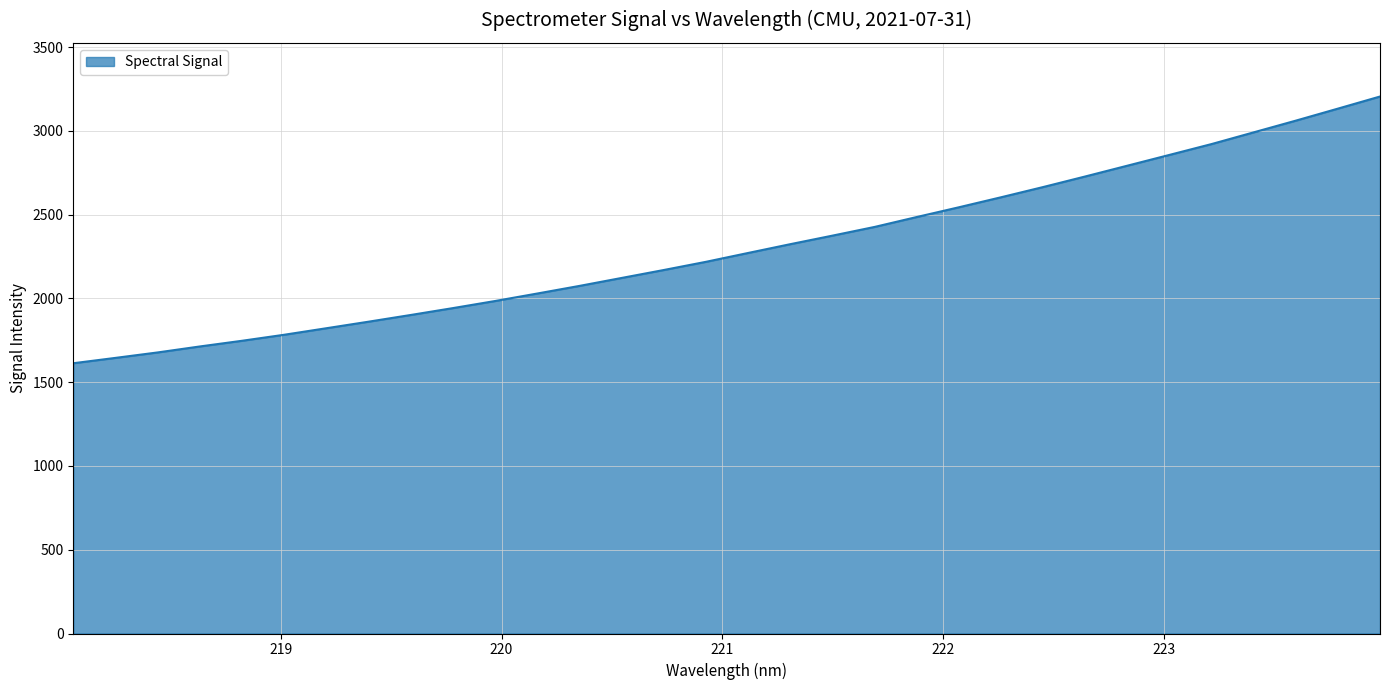

How many lines are shown in the chart?

1